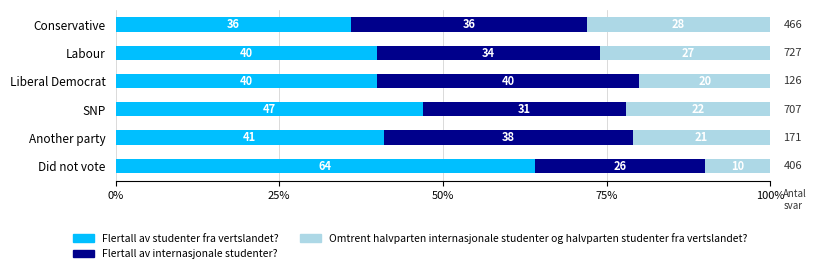

What is the difference between the maximum and second lowest values in the Flertall av studenter fra vertslandet? series?

24